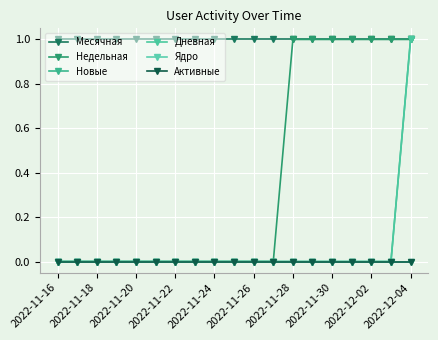

Is this an area chart (filled region under the line)?

No